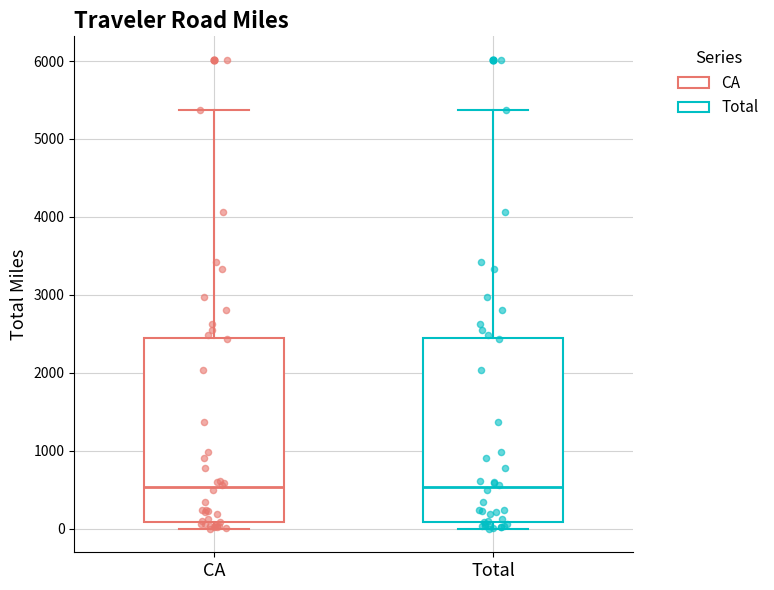

Reading left to right, read every box against the y-axis: the position of its median line, the range the box covers, and the ends of its whiskers. The values are not printed on the chart, so give them approximately, as read against the axis.

CA: median 500, box 100 to 2400, whiskers 0 to 5400
Total: median 500, box 100 to 2400, whiskers 0 to 5400